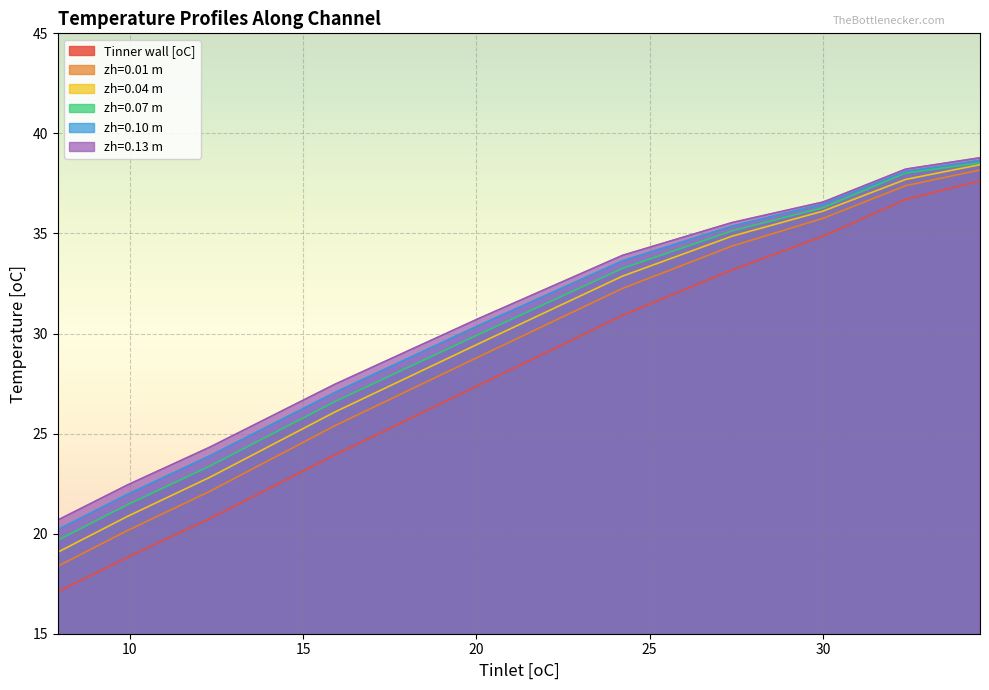

What is the spread (max minus min) of values at 32.391944?

1.5